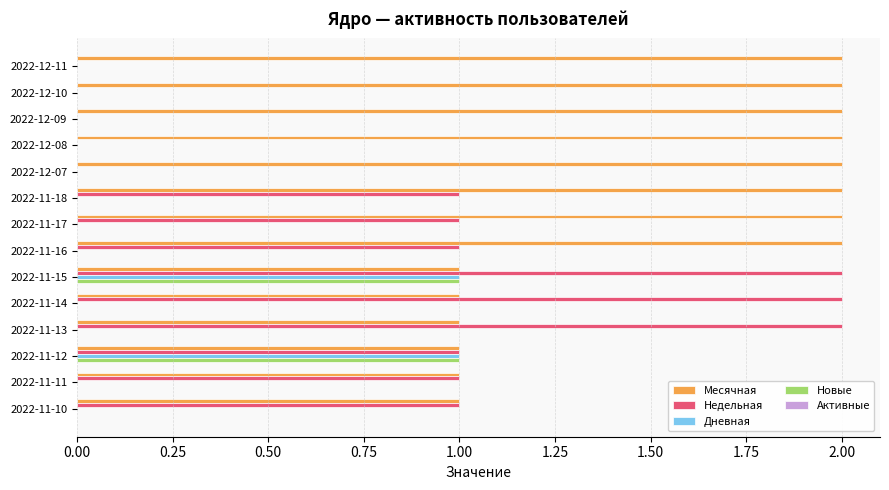

How many data points does each series have?

14